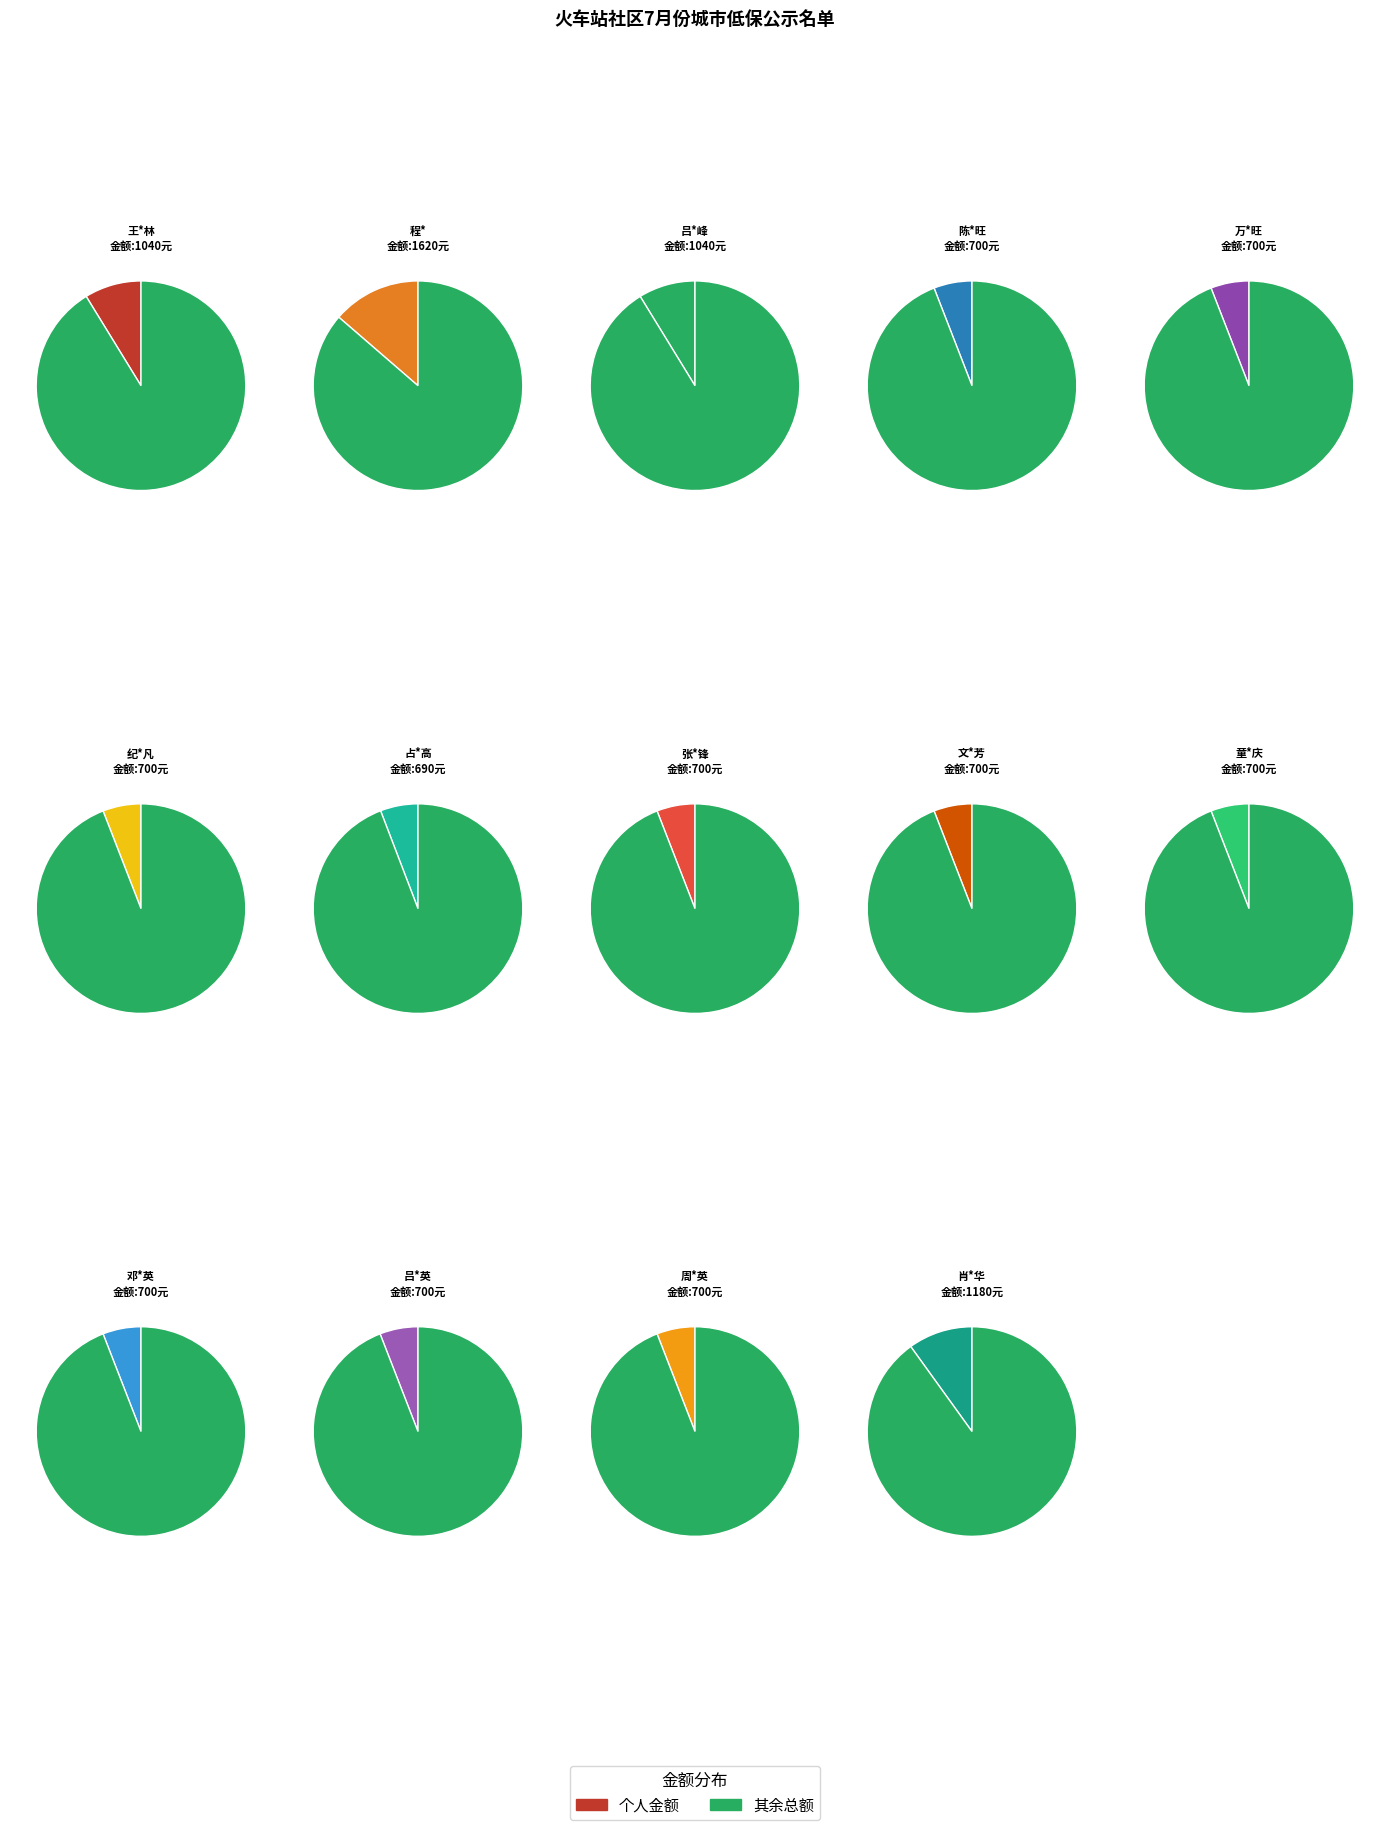

Combined, what portion of the pie is 周*英 and 万*旺?

11.8%